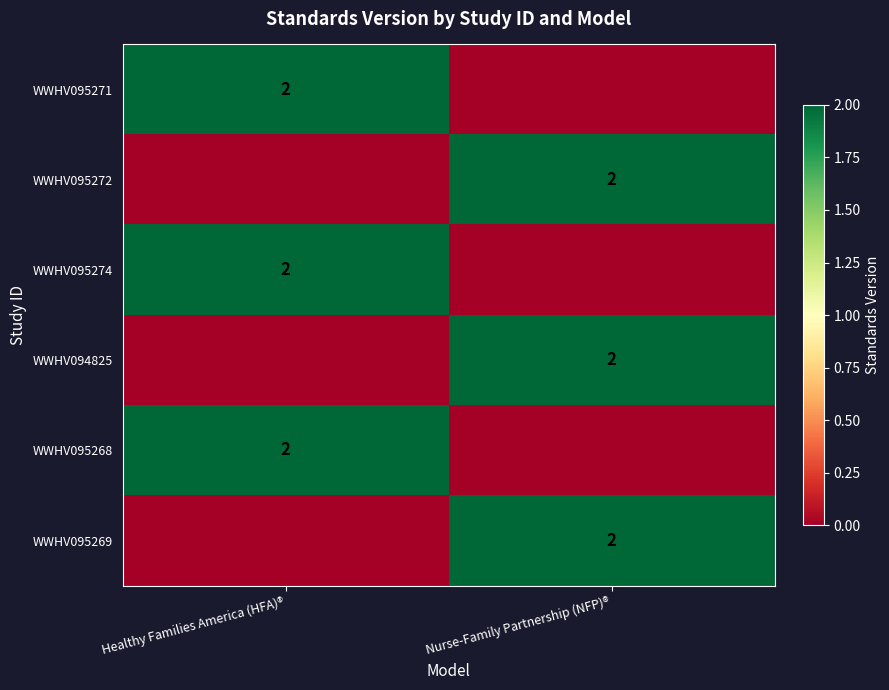

Is it true that WWHV094825 equals 3 at Nurse-Family Partnership (NFP)®?

False